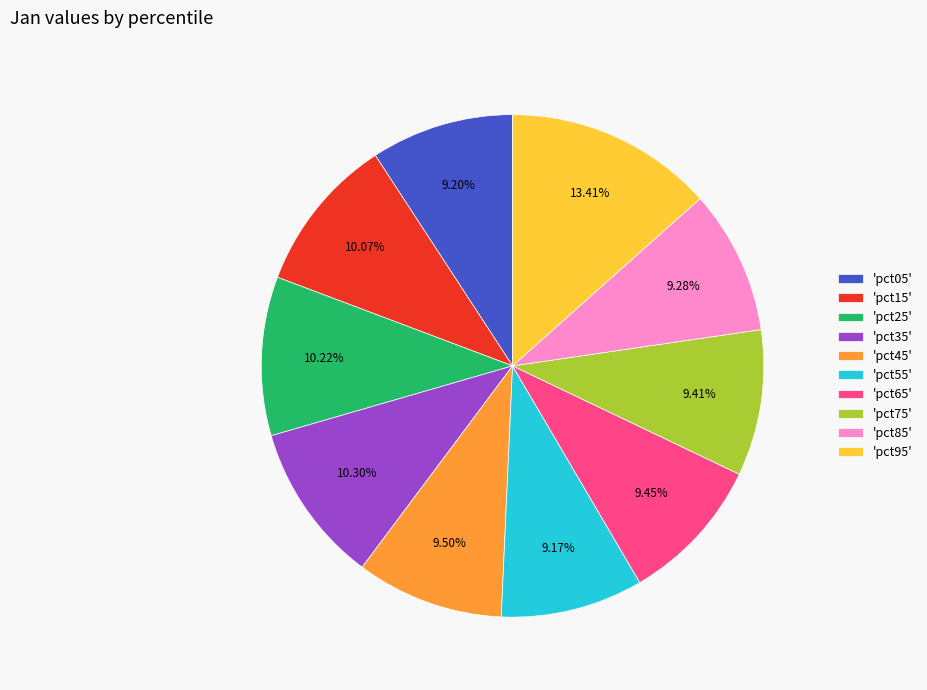

Does 'pct95' represent more than half of the total?

No